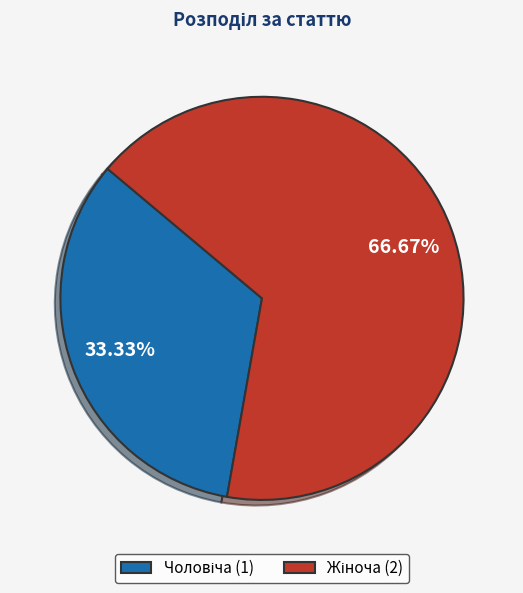

Does any single category account for the majority?

Yes